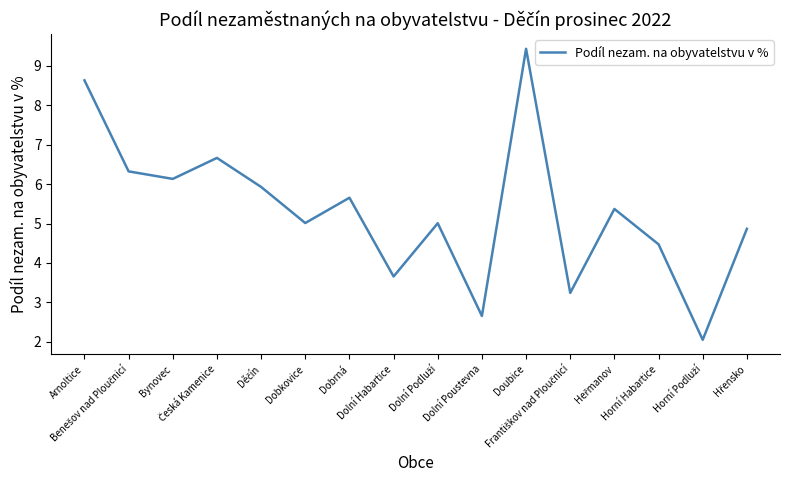

What is the greatest value displayed?

9.4